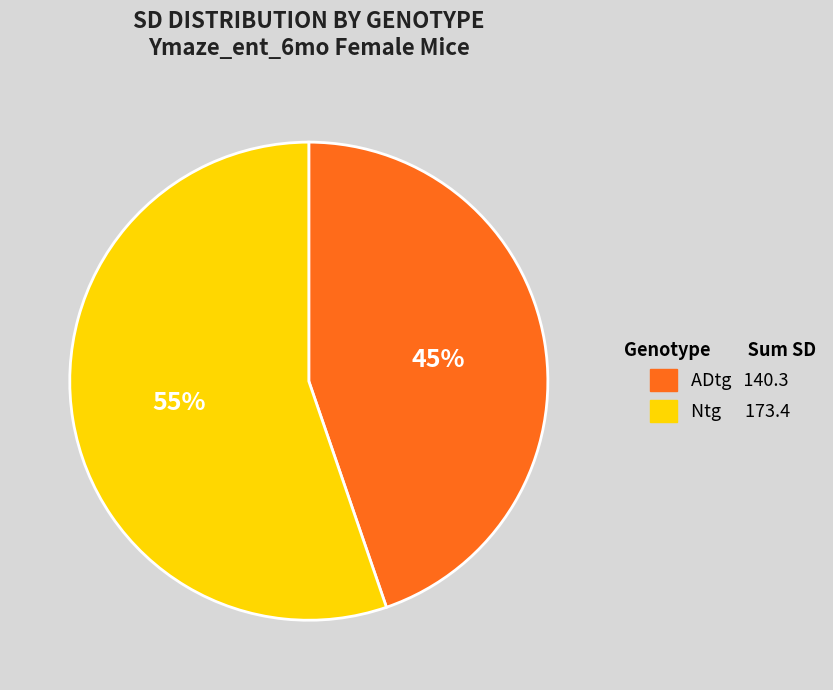

To the nearest percent, what is the average slice percentage?

50%